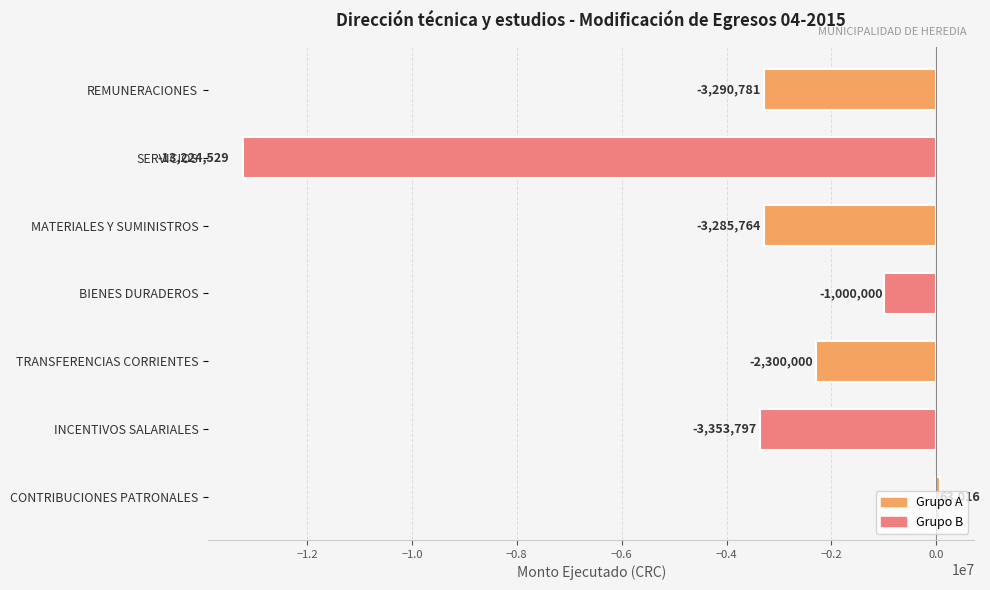

How many series are shown in this chart?

1